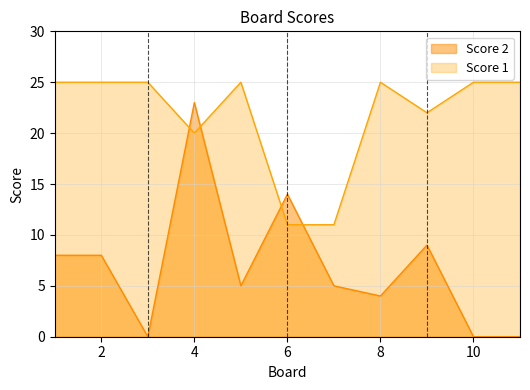

What is the maximum value shown in the chart?

25